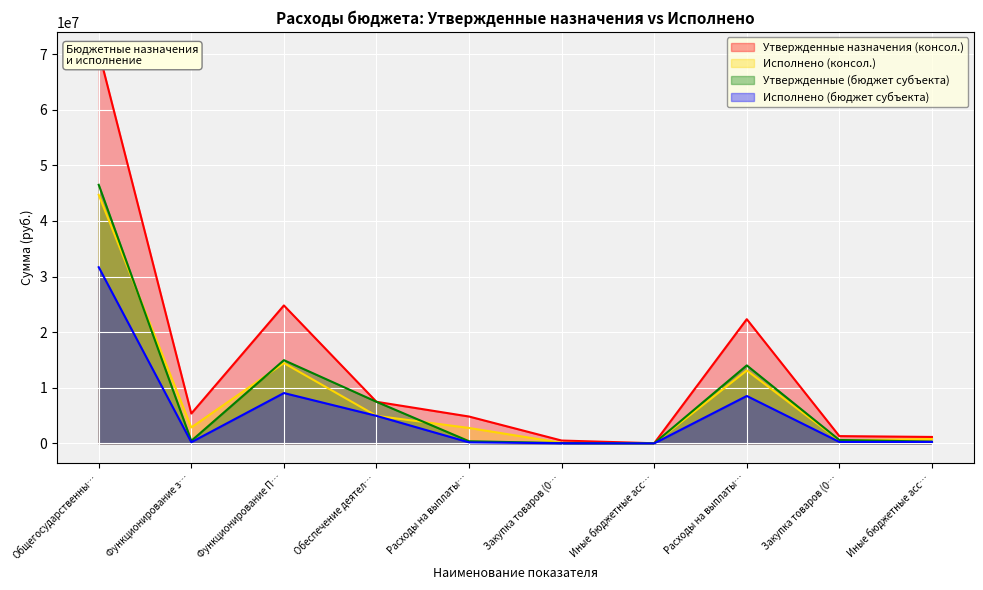

What is the sum of the Утвержденные назначения (консол.) values at Закупка товаров (0103) and Закупка товаров (0104)?

1823800.9